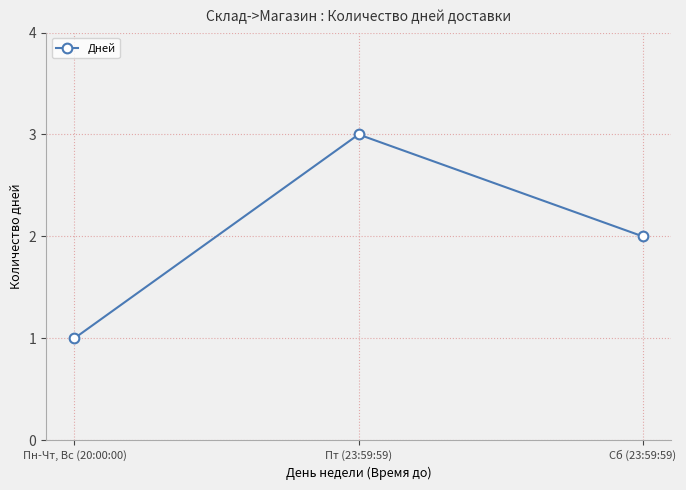

How many values are between 1 and 3?

3